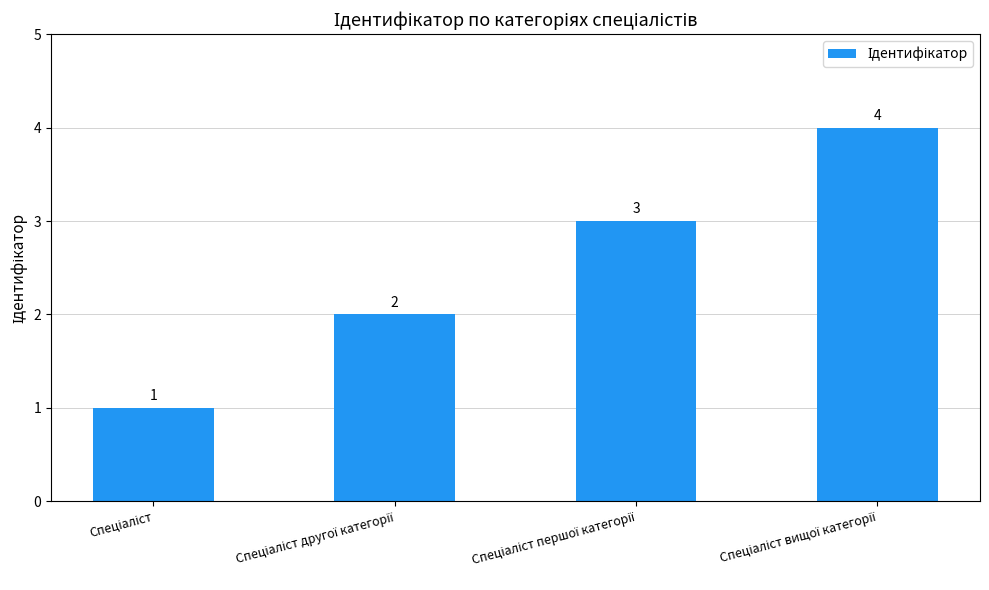

What is the maximum value shown in the chart?

4